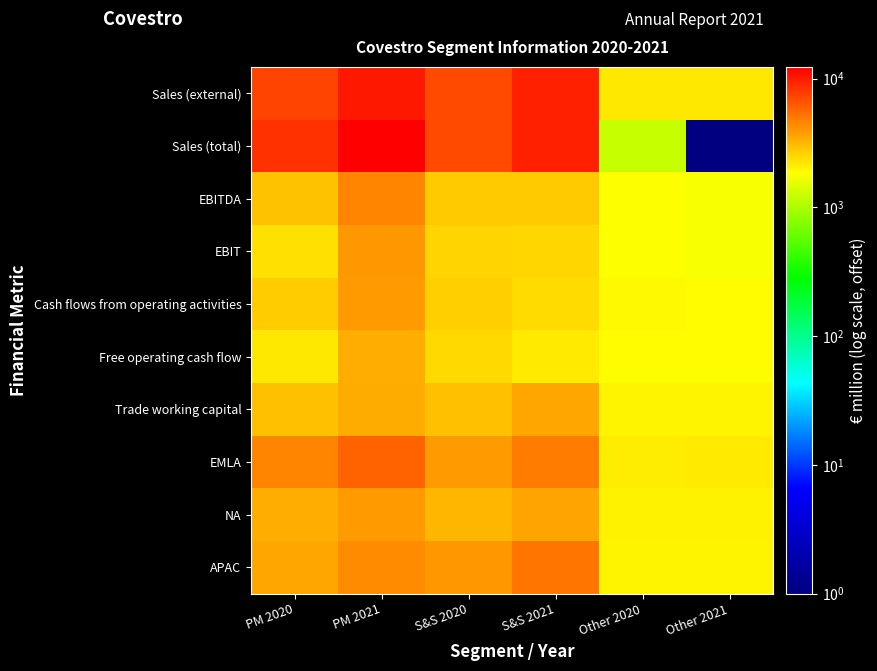

Between Other 2021 and PM 2021, which is larger?

PM 2021